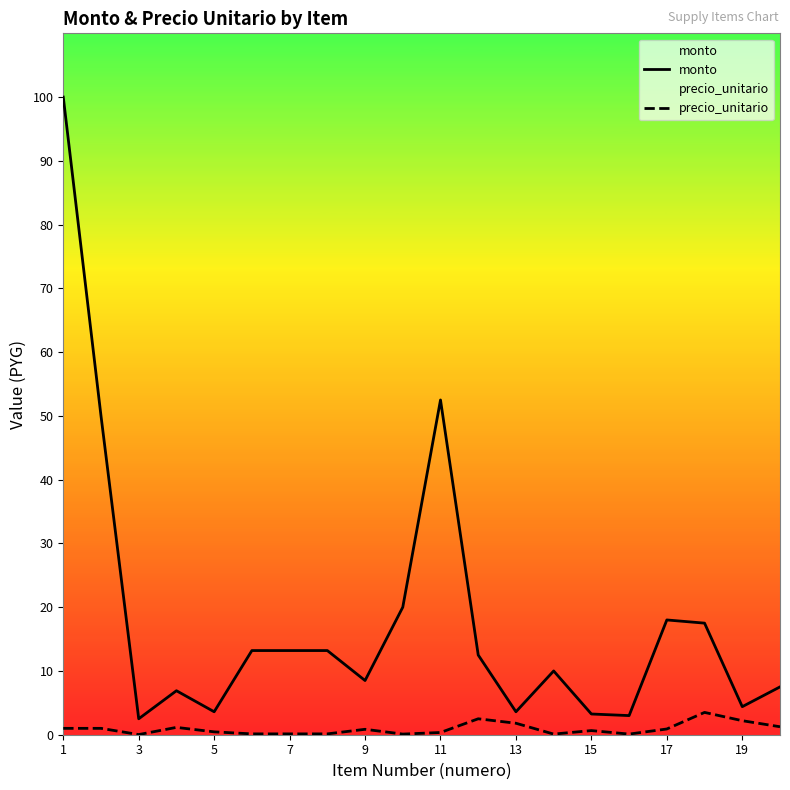

How many lines are shown in the chart?

2